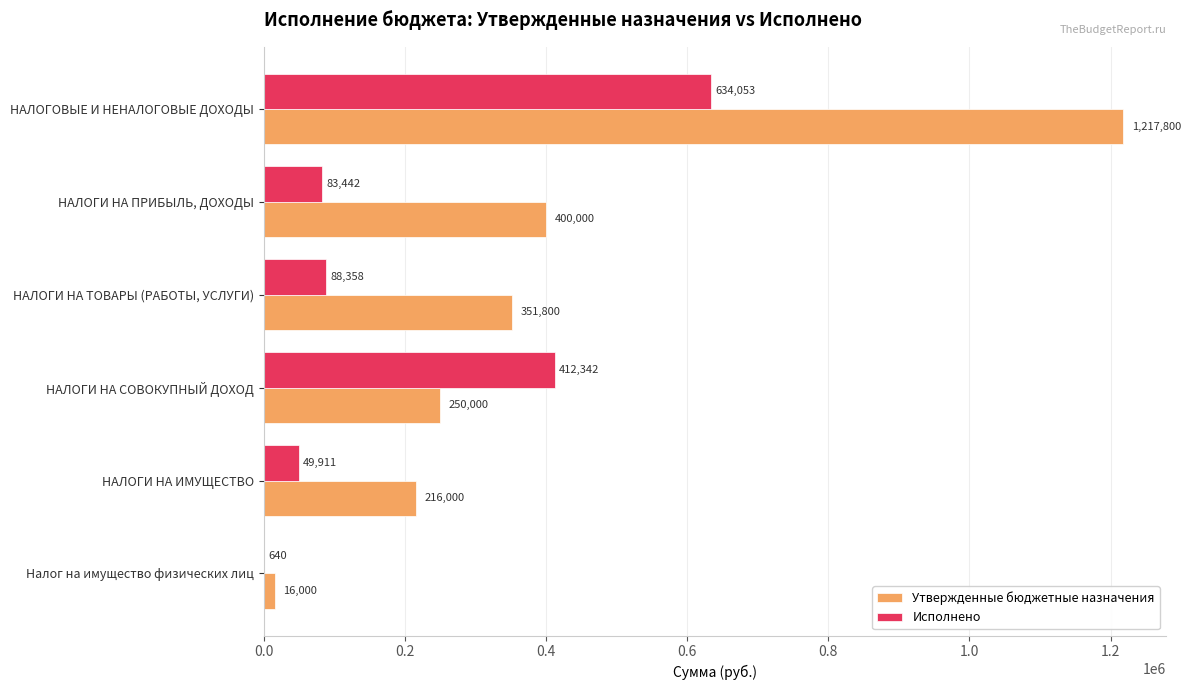

Between НАЛОГОВЫЕ И НЕНАЛОГОВЫЕ ДОХОДЫ and Налог на имущество физических лиц, which series saw the biggest shift?

Утвержденные бюджетные назначения